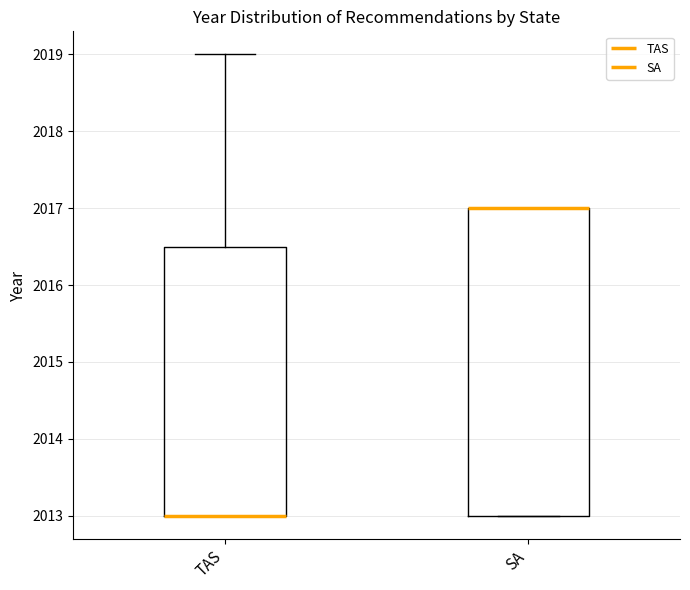

Comparing the boxes themselves (not the whiskers), which one is the tallest?

SA